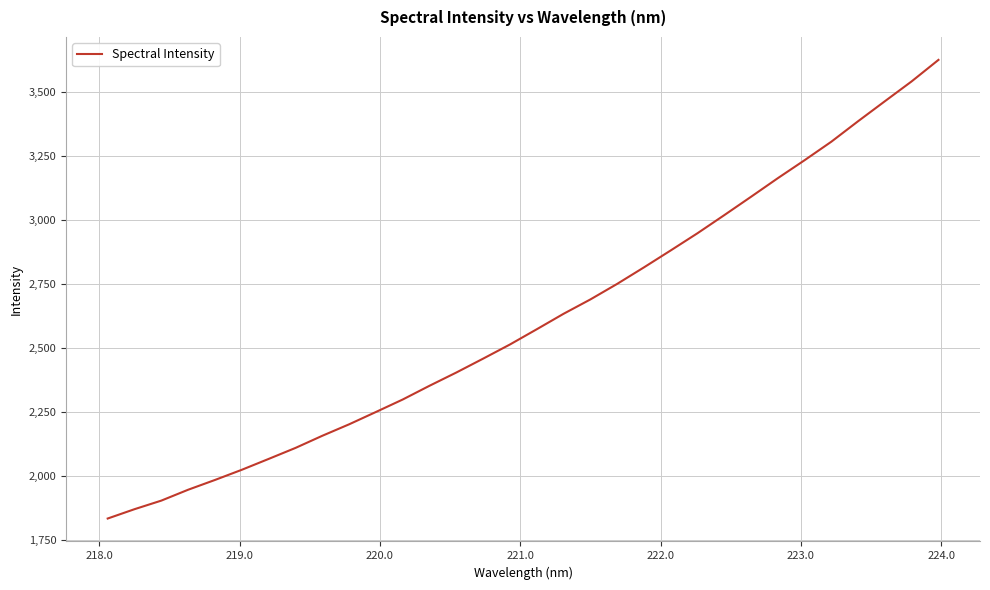

What is the difference between the maximum and minimum values?

1793.0